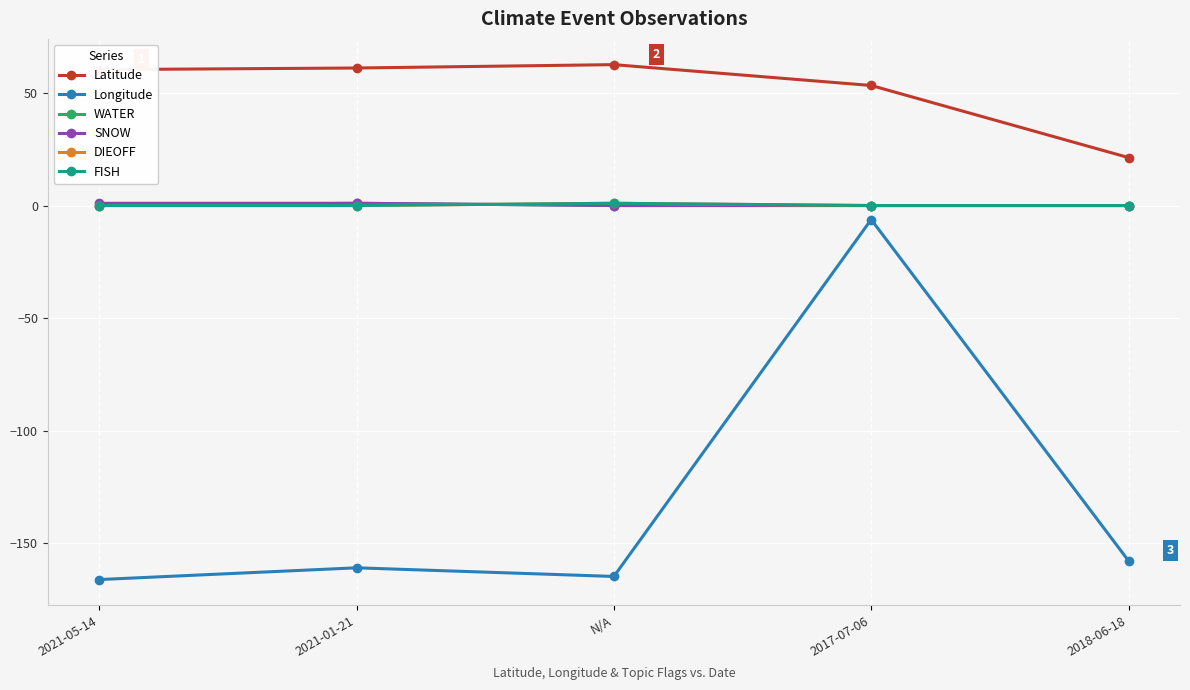

True or false: SNOW and DIEOFF cross at least once.

True